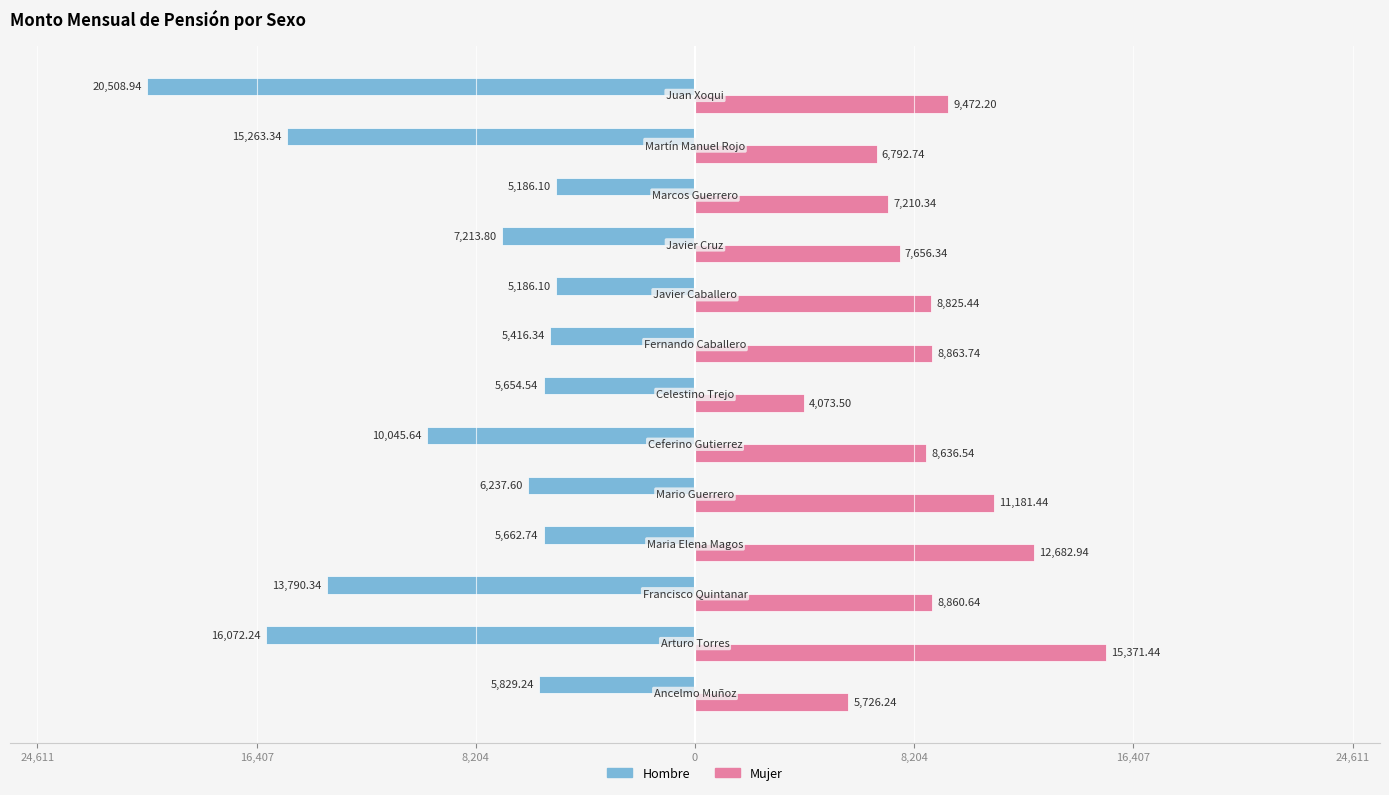

What is the average value of the Hombre series?

-9389.8